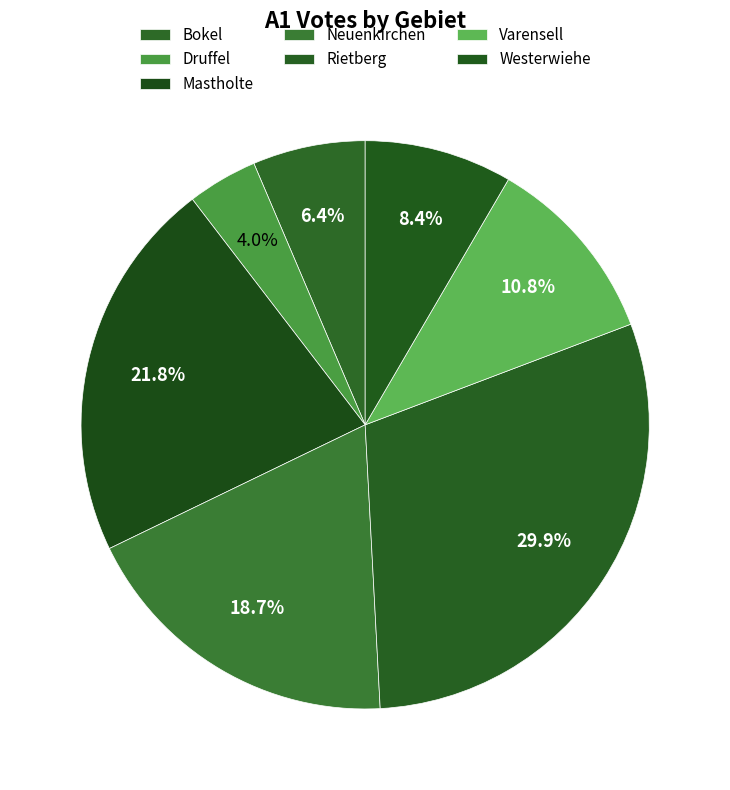

Is there any slice that represents more than half of the pie?

No